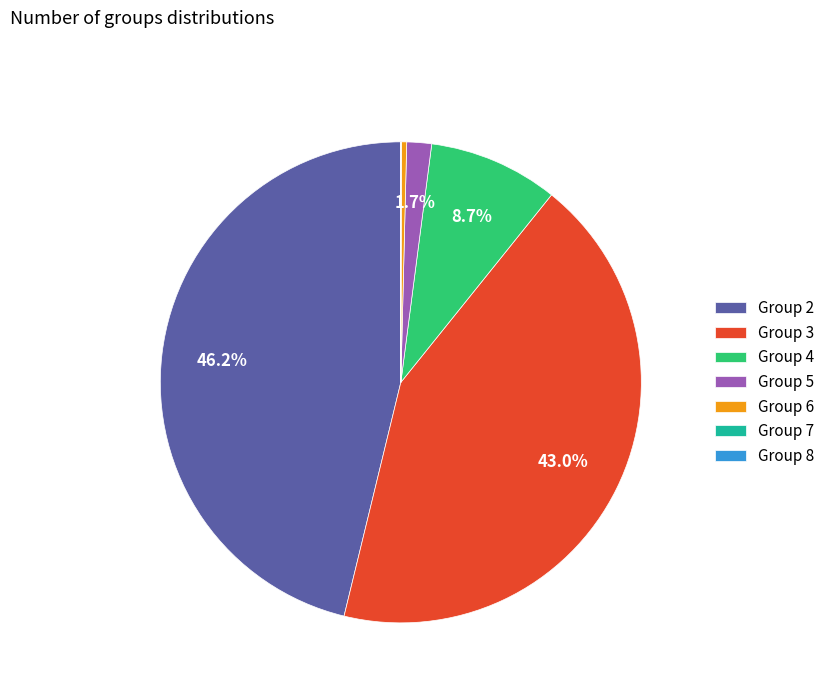

Which category has the biggest portion of the pie?

Group 2